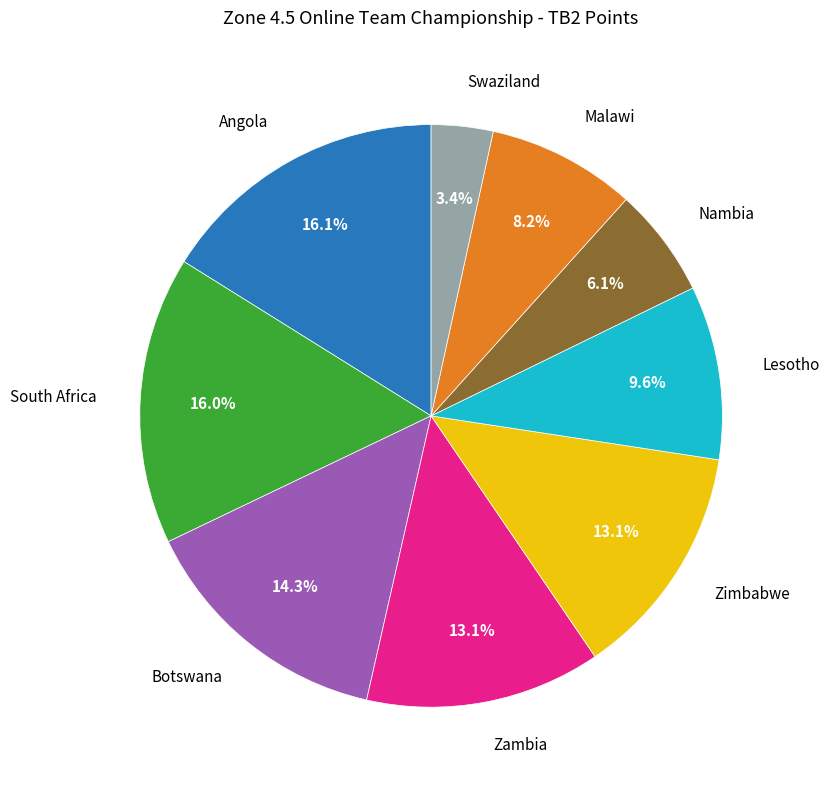

Is there any slice that represents more than half of the pie?

No